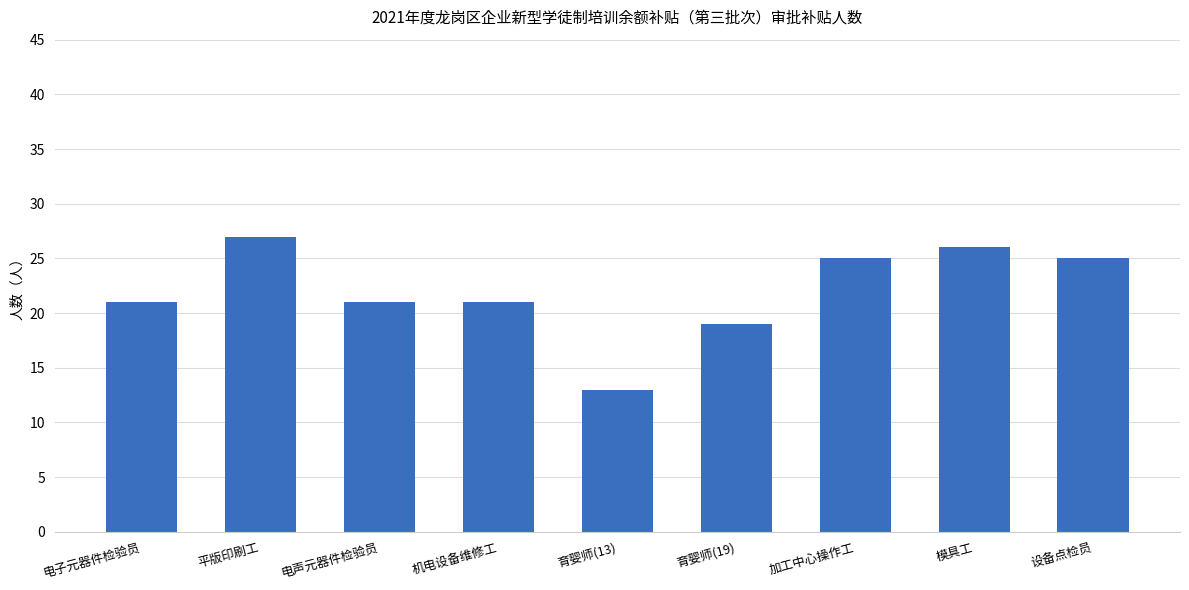

How many bars are there in total?

9